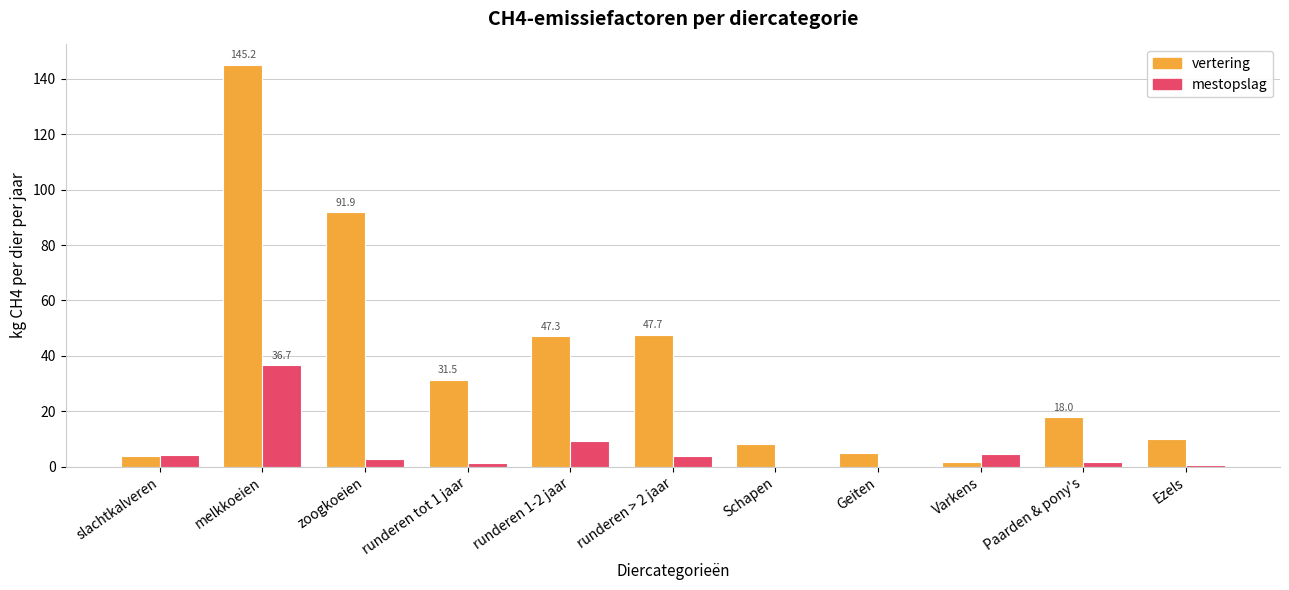

What is the sum of all vertering values?

410.0